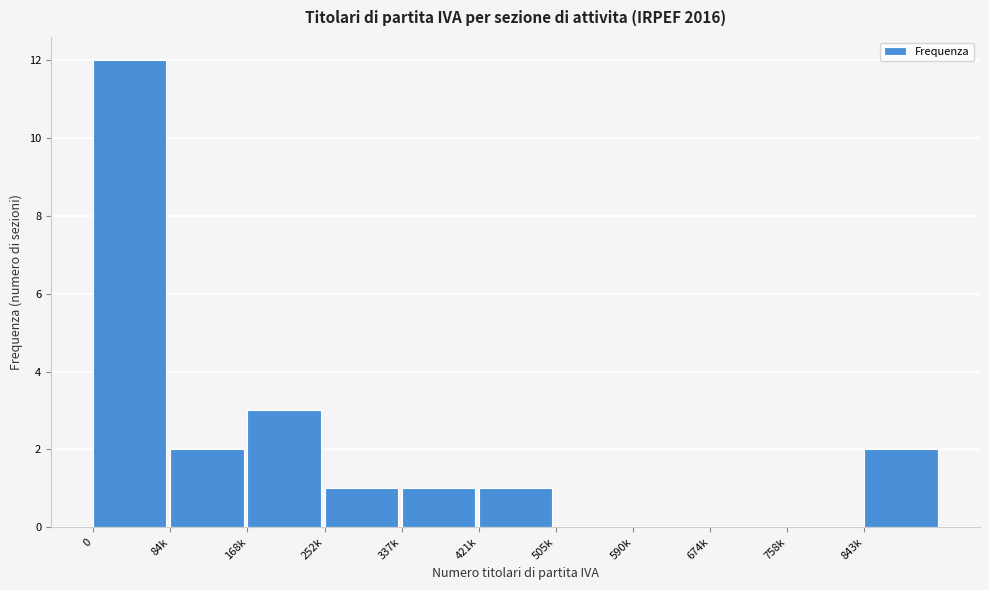

Reading right to left, what are all the values shown in this chart?

843k=2	758k=0	674k=0	590k=0	505k=0	421k=1	337k=1	252k=1	168k=3	84k=2	0=12